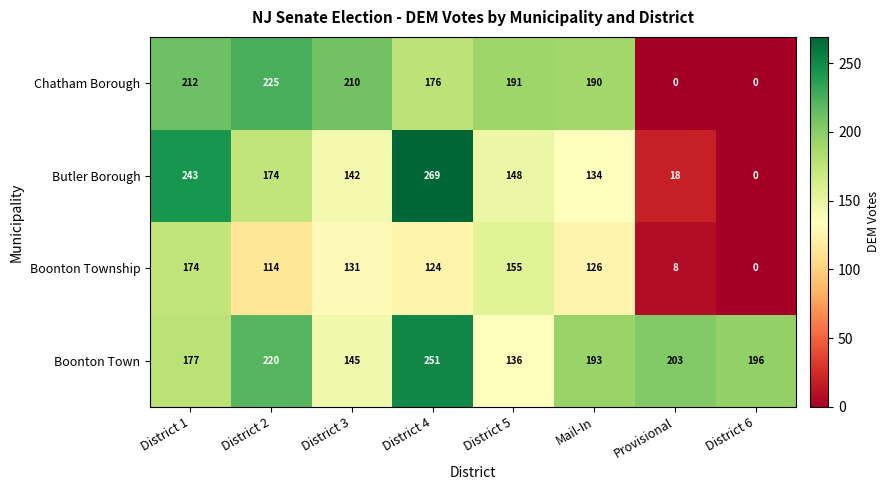

Where is Chatham Borough nearest to the value 112?

District 4